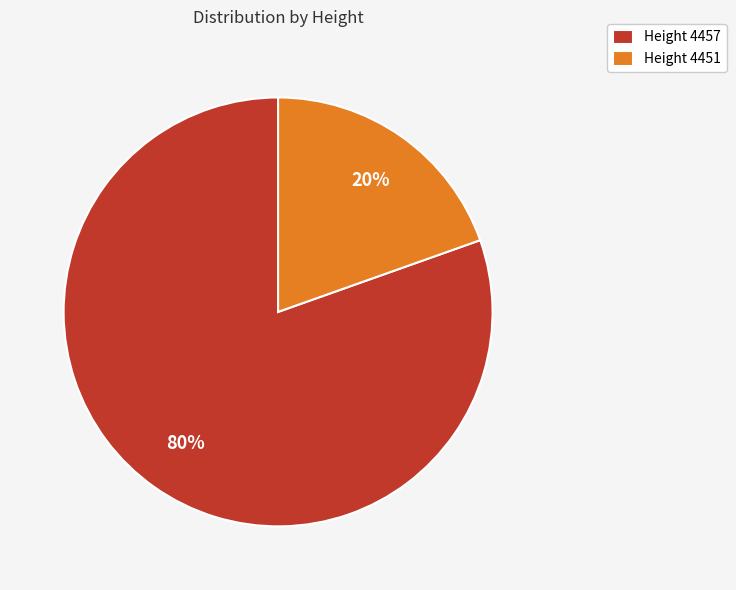

True or false: Height 4451 accounts for 20% of the total.

True